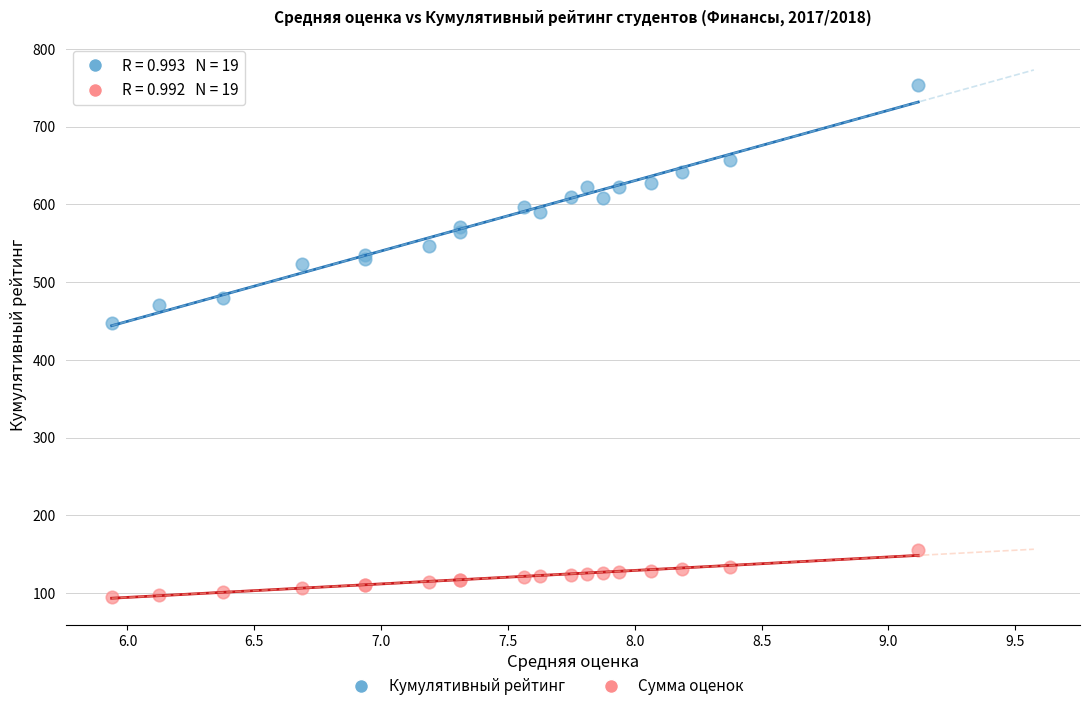

Which series has the largest Y range (max minus min)?

Кумулятивный рейтинг